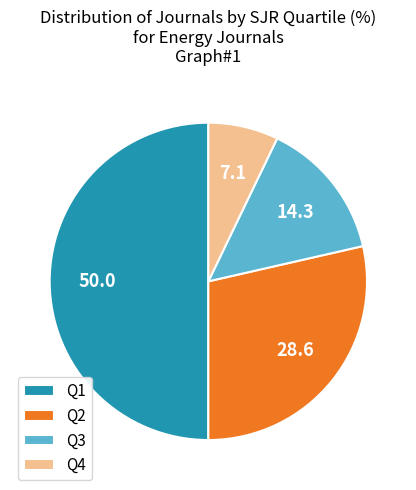

How many segments does this pie chart have?

4